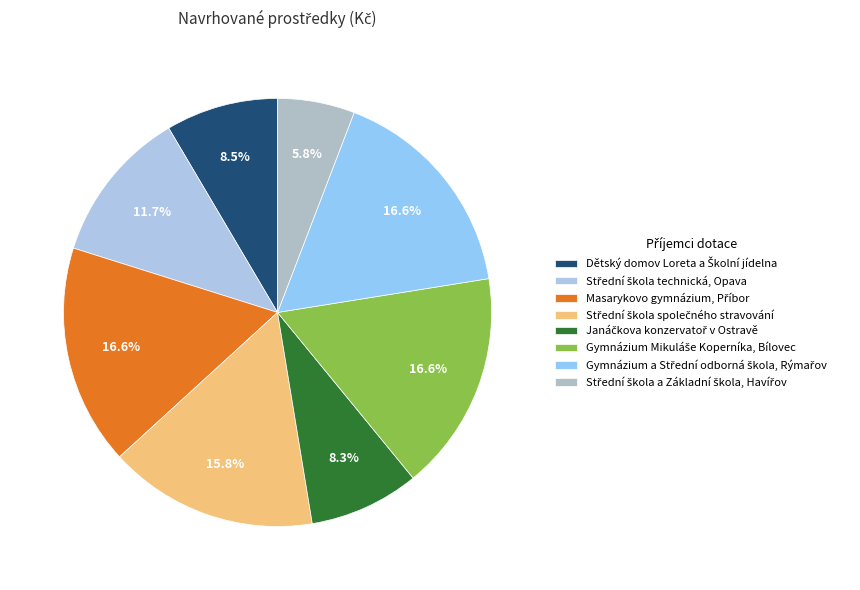

True or false: Dětský domov Loreta a Školní jídelna accounts for 23% of the total.

False